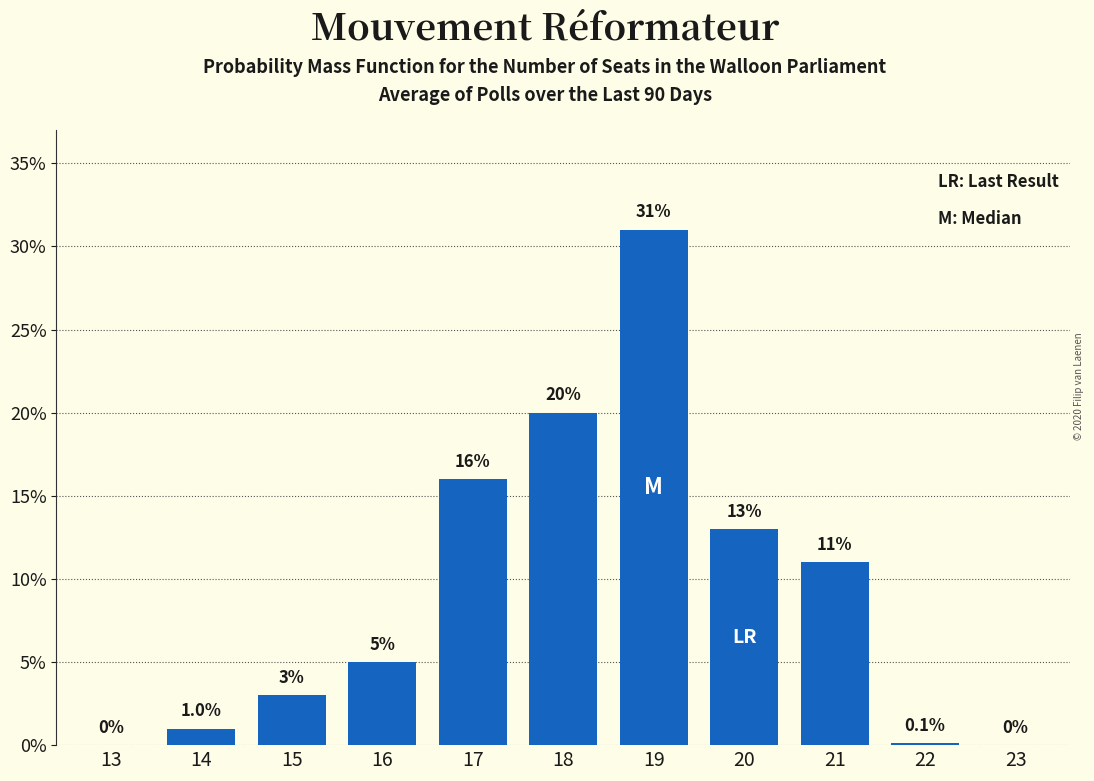

Reading right to left, what are all the values shown in this chart?

23=0.0	22=0.1	21=11.0	20=13.0	19=31.0	18=20.0	17=16.0	16=5.0	15=3.0	14=1.0	13=0.0